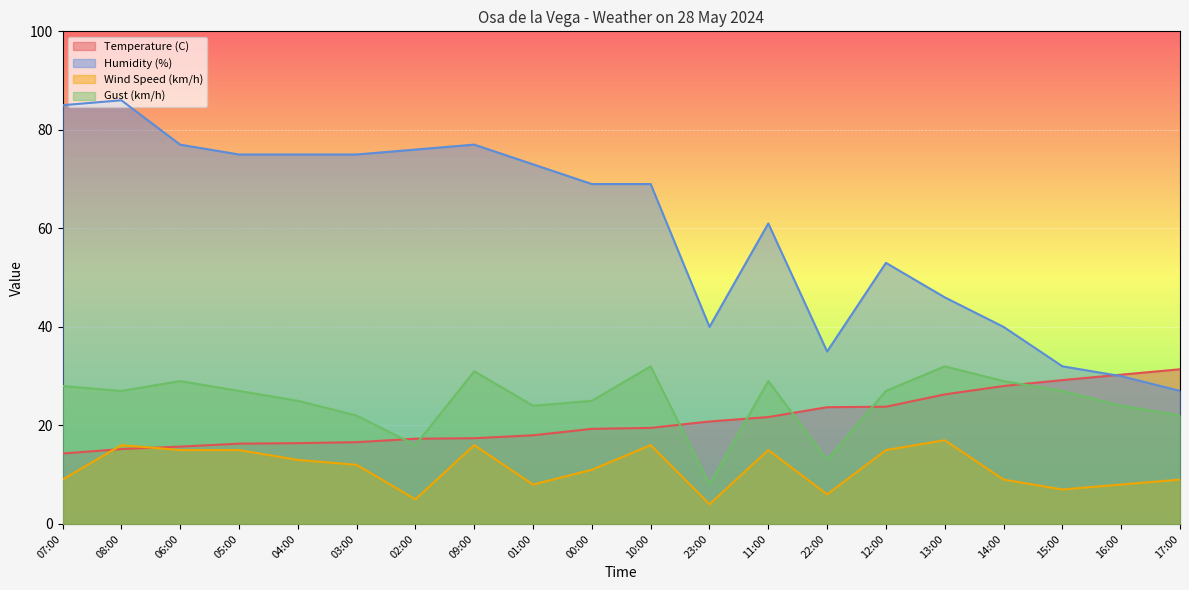

What is the approximate value of Wind Speed (km/h) at 15:00?

7.0